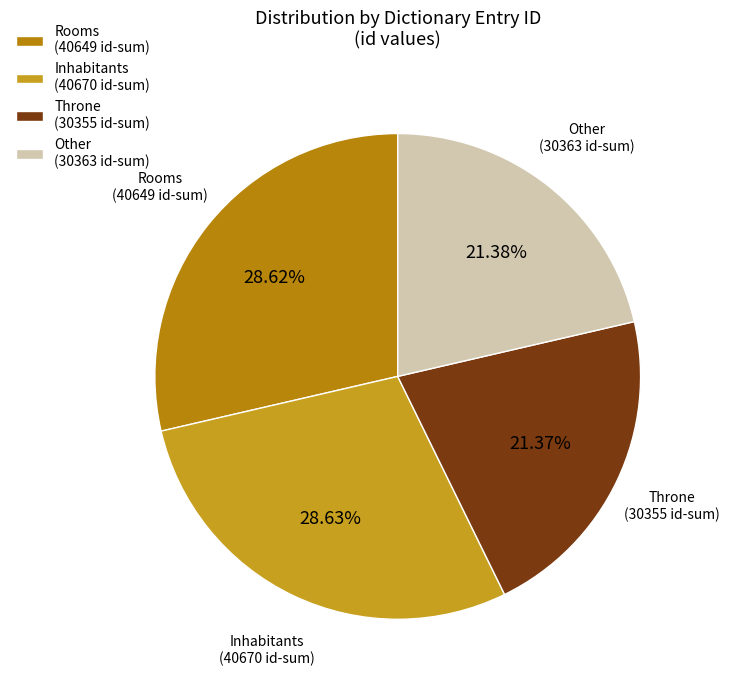

Is there a majority slice in this chart?

No